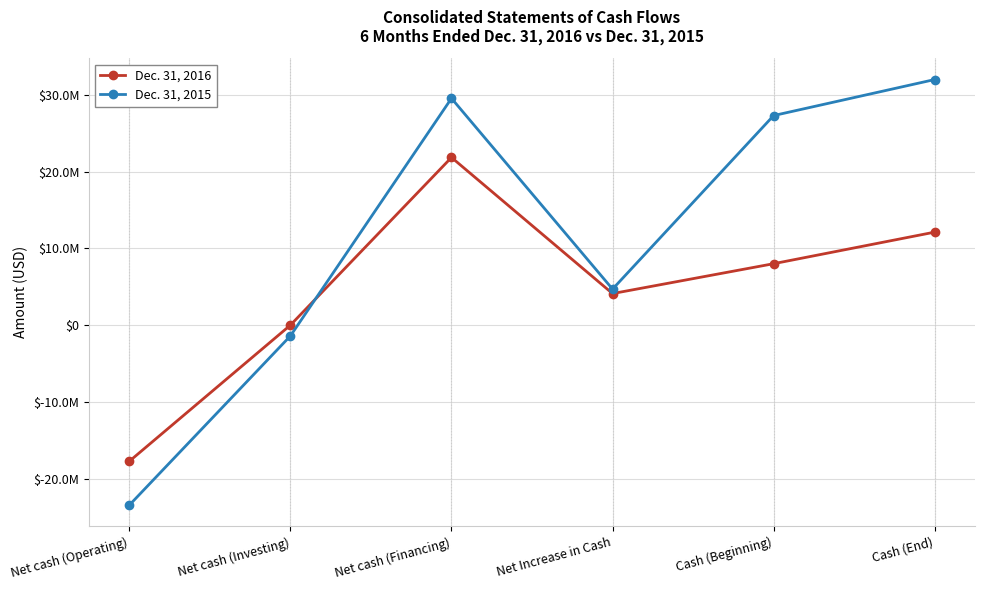

Between Net cash (Operating) and Net cash (Investing), which is larger?

Net cash (Investing)